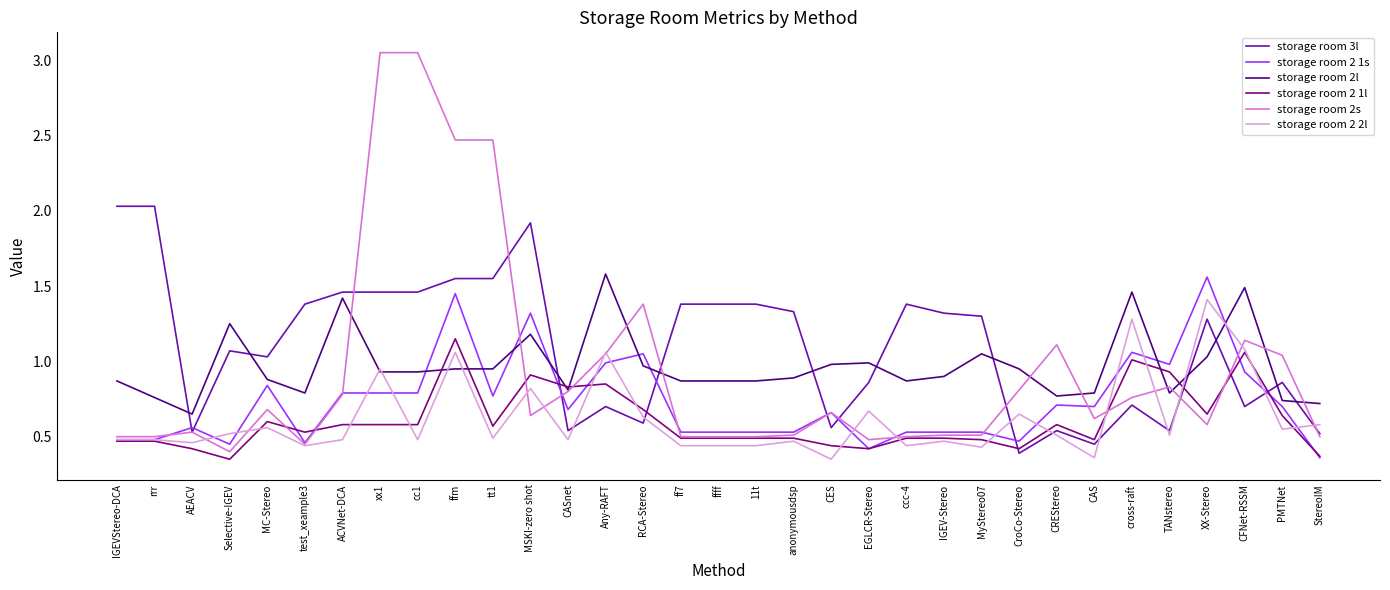

How many lines are shown in the chart?

6